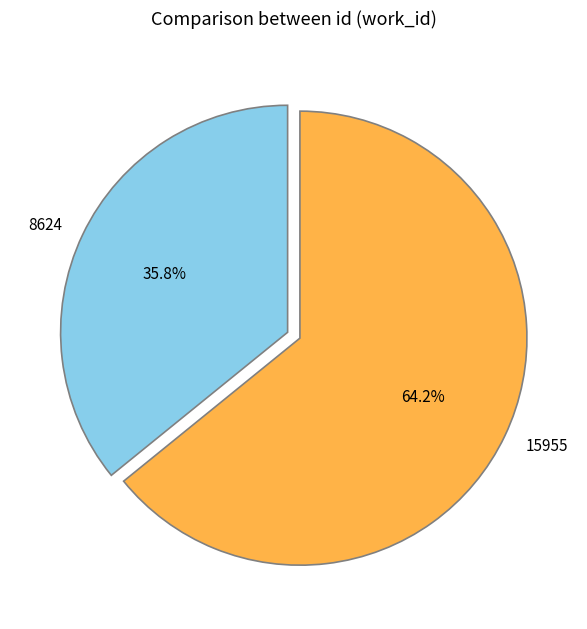

How many segments does this pie chart have?

2